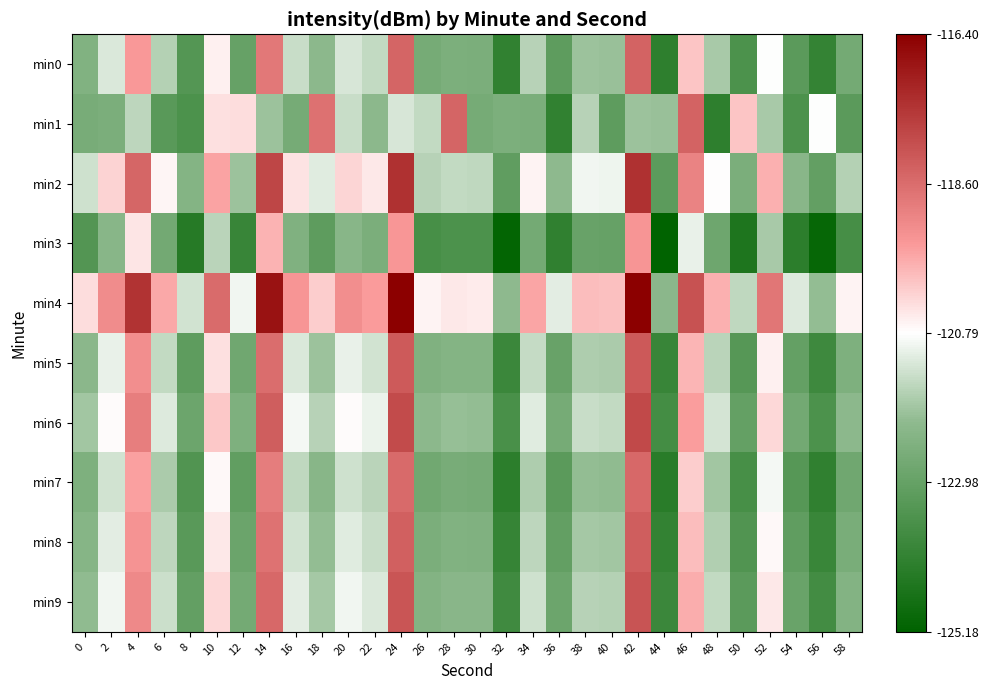

Reading right to left, what are all the values shown in this chart?

min0: 58=-122.7	56=-124.0	54=-123.2	52=-120.8	50=-123.5	48=-121.8	46=-120.1	44=-124.2	42=-118.4	40=-122.0	38=-121.9	36=-123.1	34=-121.6	32=-124.1	30=-122.5	28=-122.5	26=-122.6	24=-118.4	22=-121.5	20=-121.3	18=-122.1	16=-121.4	14=-118.8	12=-123.0	10=-120.6	8=-123.3	6=-121.7	4=-119.5	2=-121.2	0=-122.4
min1: 58=-123.2	56=-120.8	54=-123.5	52=-121.8	50=-120.1	48=-124.2	46=-118.4	44=-122.0	42=-121.9	40=-123.1	38=-121.6	36=-124.1	34=-122.5	32=-122.5	30=-122.6	28=-118.4	26=-121.5	24=-121.3	22=-122.1	20=-121.4	18=-118.7	16=-122.6	14=-121.9	12=-120.4	10=-120.4	8=-123.5	6=-123.2	4=-121.6	2=-122.5	0=-122.6
min2: 58=-121.7	56=-123.0	54=-122.2	52=-119.8	50=-122.5	48=-120.8	46=-119.1	44=-123.2	42=-117.4	40=-121.0	38=-120.9	36=-122.1	34=-120.6	32=-123.1	30=-121.5	28=-121.5	26=-121.6	24=-117.4	22=-120.5	20=-120.3	18=-121.1	16=-120.4	14=-117.8	12=-122.0	10=-119.6	8=-122.3	6=-120.7	4=-118.5	2=-120.2	0=-121.4
min3: 58=-123.7	56=-125.0	54=-124.2	52=-121.8	50=-124.5	48=-122.8	46=-121.1	44=-125.2	42=-119.4	40=-123.0	38=-122.9	36=-124.1	34=-122.6	32=-125.1	30=-123.5	28=-123.5	26=-123.6	24=-119.4	22=-122.5	20=-122.3	18=-123.1	16=-122.4	14=-119.8	12=-124.0	10=-121.6	8=-124.3	6=-122.7	4=-120.5	2=-122.2	0=-123.4
min4: 58=-120.7	56=-122.0	54=-121.2	52=-118.8	50=-121.5	48=-119.8	46=-118.1	44=-122.2	42=-116.4	40=-120.0	38=-119.9	36=-121.1	34=-119.6	32=-122.1	30=-120.5	28=-120.5	26=-120.6	24=-116.4	22=-119.5	20=-119.3	18=-120.1	16=-119.4	14=-116.8	12=-121.0	10=-118.6	8=-121.3	6=-119.7	4=-117.5	2=-119.2	0=-120.4
min5: 58=-122.5	56=-123.8	54=-123.0	52=-120.6	50=-123.3	48=-121.6	46=-119.9	44=-124.0	42=-118.2	40=-121.8	38=-121.7	36=-122.9	34=-121.4	32=-123.9	30=-122.3	28=-122.3	26=-122.4	24=-118.2	22=-121.3	20=-121.1	18=-121.9	16=-121.2	14=-118.6	12=-122.8	10=-120.4	8=-123.1	6=-121.5	4=-119.3	2=-121.0	0=-122.2
min6: 58=-122.2	56=-123.5	54=-122.7	52=-120.3	50=-123.0	48=-121.3	46=-119.6	44=-123.7	42=-117.9	40=-121.5	38=-121.4	36=-122.6	34=-121.1	32=-123.6	30=-122.0	28=-122.0	26=-122.1	24=-117.9	22=-121.0	20=-120.8	18=-121.6	16=-120.9	14=-118.3	12=-122.5	10=-120.1	8=-122.8	6=-121.2	4=-119.0	2=-120.7	0=-121.9
min7: 58=-122.8	56=-124.1	54=-123.3	52=-120.9	50=-123.6	48=-121.9	46=-120.2	44=-124.3	42=-118.5	40=-122.1	38=-122.0	36=-123.2	34=-121.7	32=-124.2	30=-122.6	28=-122.6	26=-122.7	24=-118.5	22=-121.6	20=-121.4	18=-122.2	16=-121.5	14=-118.9	12=-123.1	10=-120.7	8=-123.4	6=-121.8	4=-119.6	2=-121.3	0=-122.5
min8: 58=-122.6	56=-123.9	54=-123.1	52=-120.7	50=-123.4	48=-121.7	46=-120.0	44=-124.1	42=-118.3	40=-121.9	38=-121.8	36=-123.0	34=-121.5	32=-124.0	30=-122.4	28=-122.4	26=-122.5	24=-118.3	22=-121.4	20=-121.2	18=-122.0	16=-121.3	14=-118.7	12=-122.9	10=-120.5	8=-123.2	6=-121.6	4=-119.4	2=-121.1	0=-122.3
min9: 58=-122.4	56=-123.7	54=-122.9	52=-120.5	50=-123.2	48=-121.5	46=-119.8	44=-123.9	42=-118.1	40=-121.7	38=-121.6	36=-122.8	34=-121.3	32=-123.8	30=-122.2	28=-122.2	26=-122.3	24=-118.1	22=-121.2	20=-121.0	18=-121.8	16=-121.1	14=-118.5	12=-122.7	10=-120.3	8=-123.0	6=-121.4	4=-119.2	2=-120.9	0=-122.1